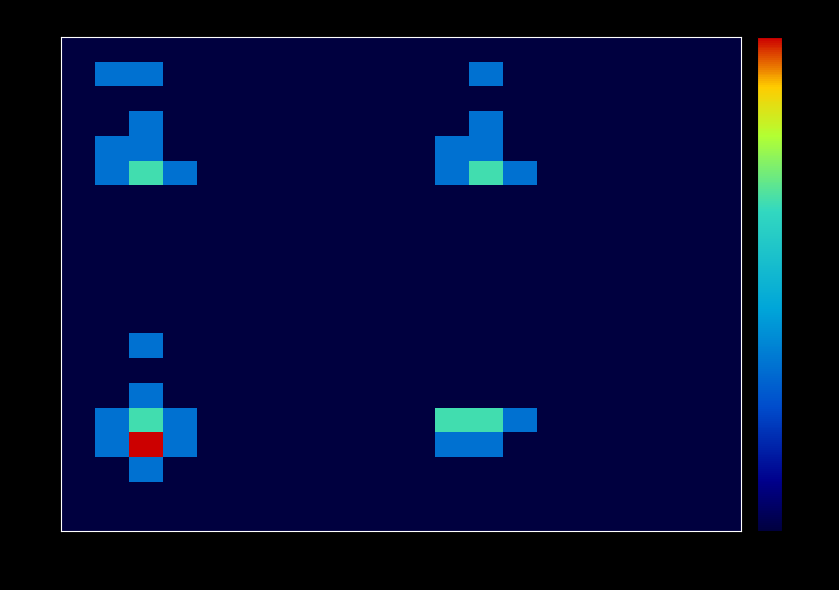

At how many categories does at least one series exceed 0?

6